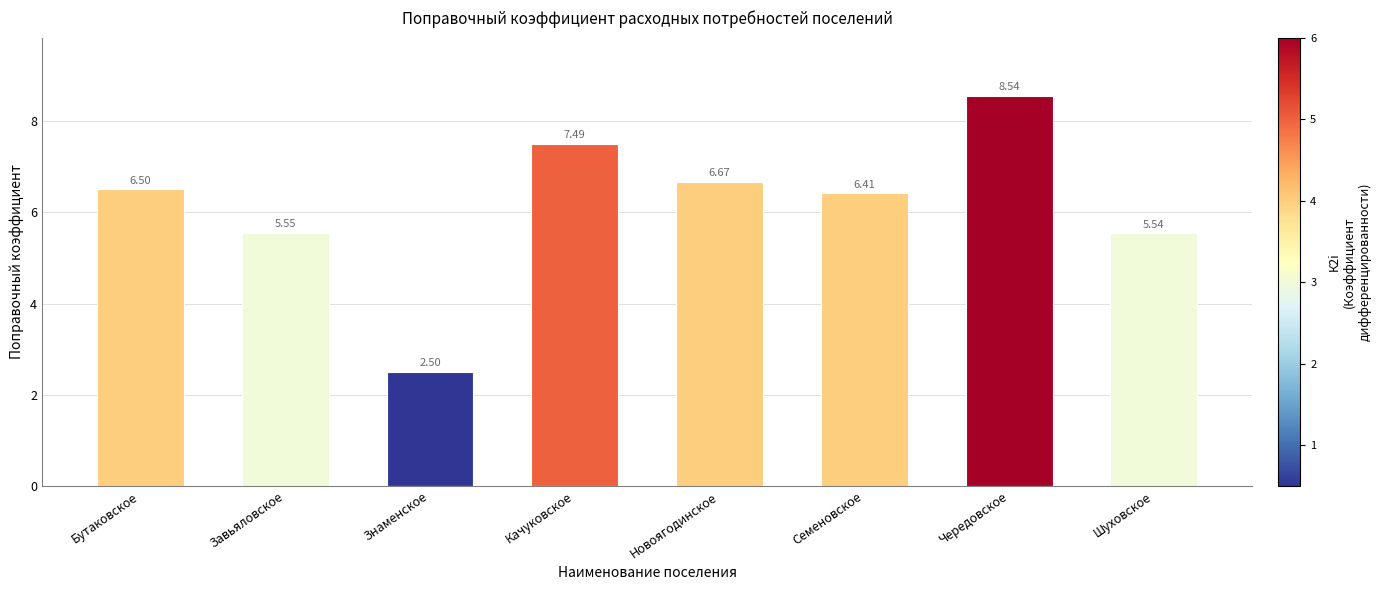

Between Новоягодинское and Бутаковское, which is larger?

Новоягодинское